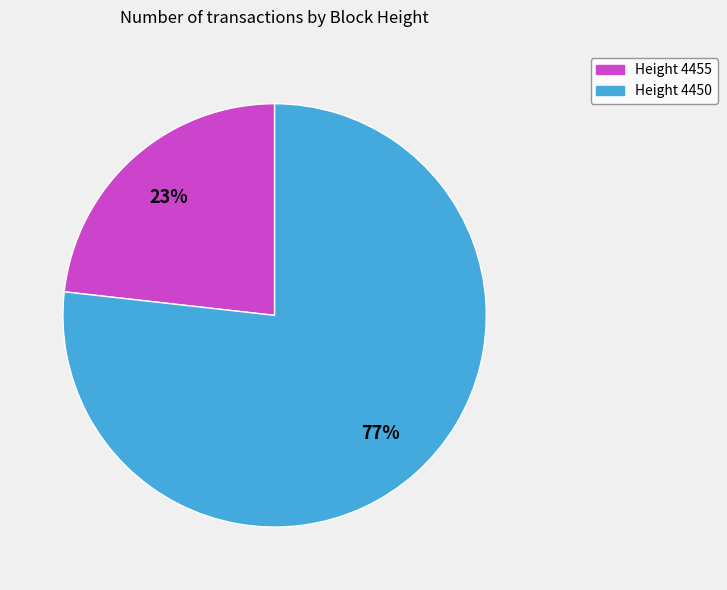

To the nearest percent, what is the difference between the largest and smallest slice percentages?

54%